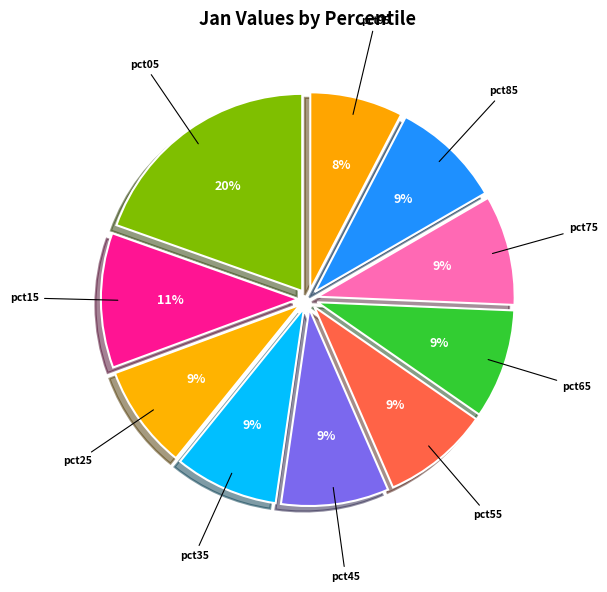

How many slices are in this pie chart?

10